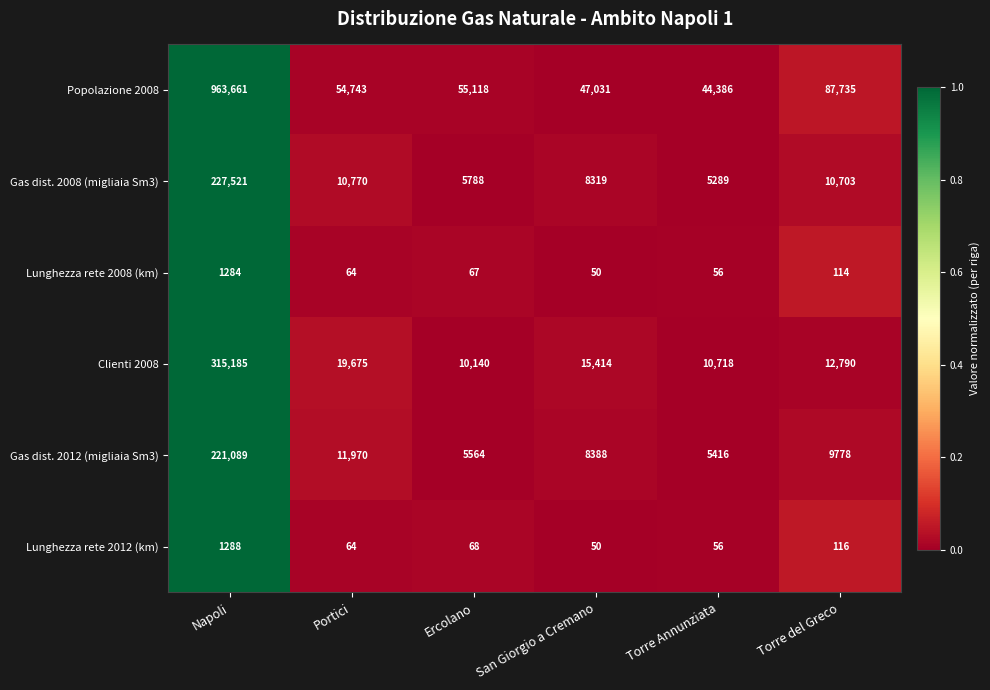

The value of Lunghezza rete 2008 (km) at Torre del Greco is 56. True or false?

False